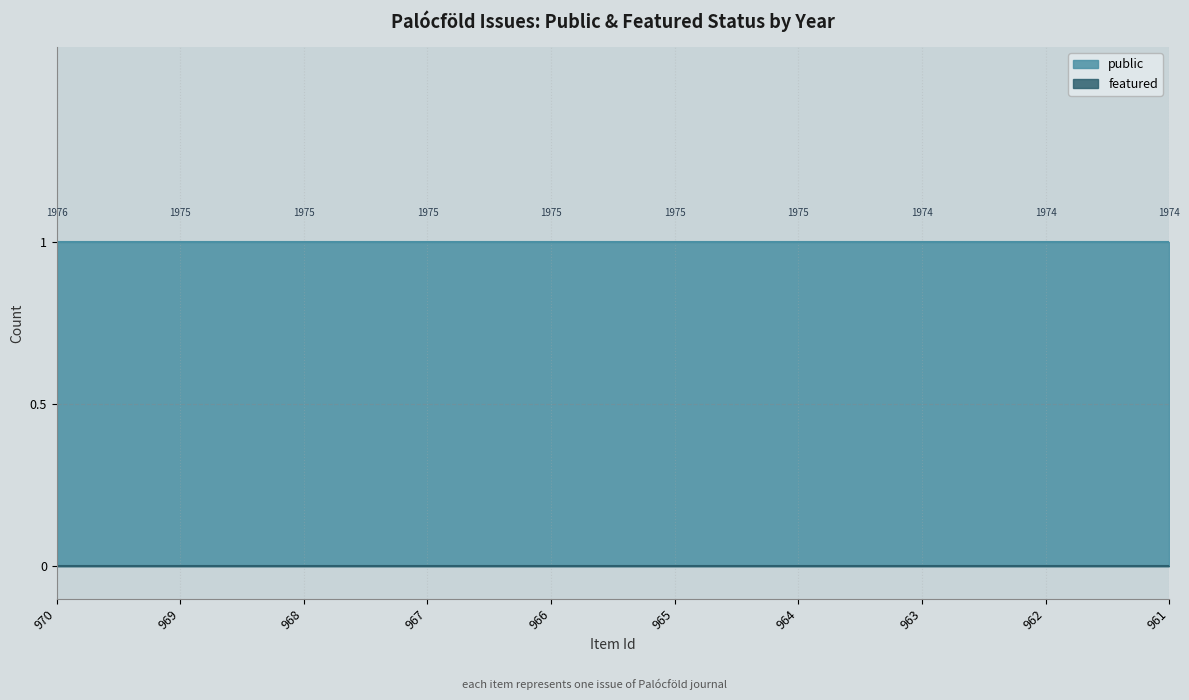

Does the chart display data point markers on the line(s)?

No